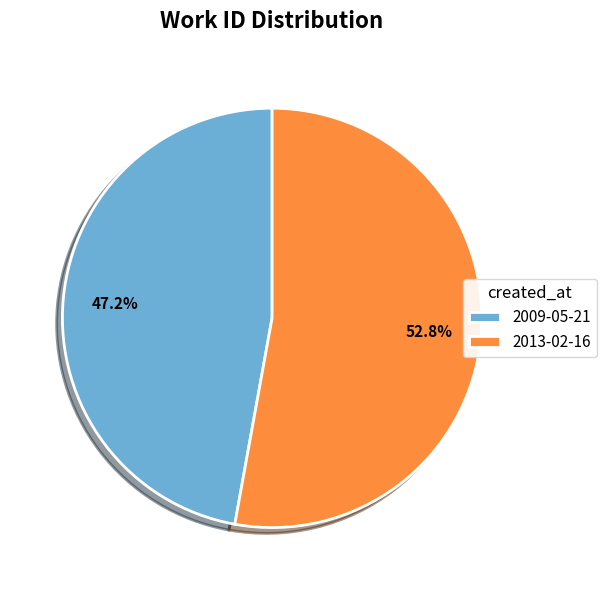

Which slice is the largest?

2013-02-16